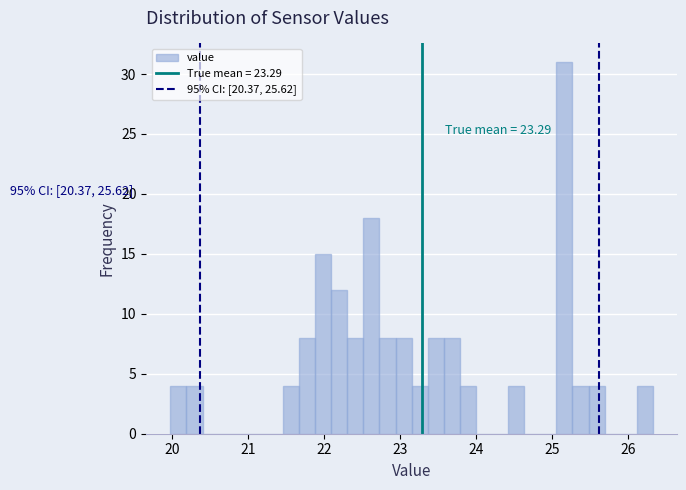

Around what value on the x-axis is the tallest bar? Give the approximate position of its centre, as read against the axis.

25.2